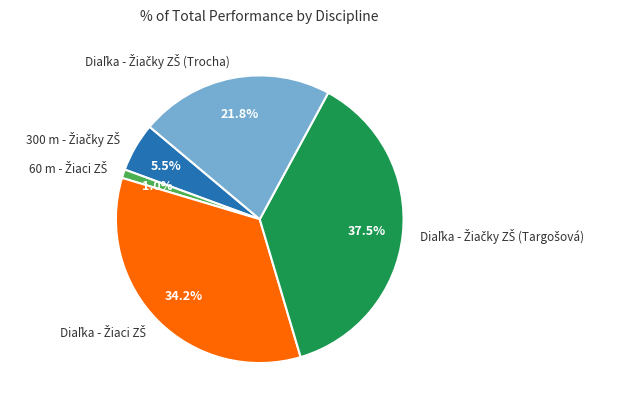

How many slices are in this pie chart?

5